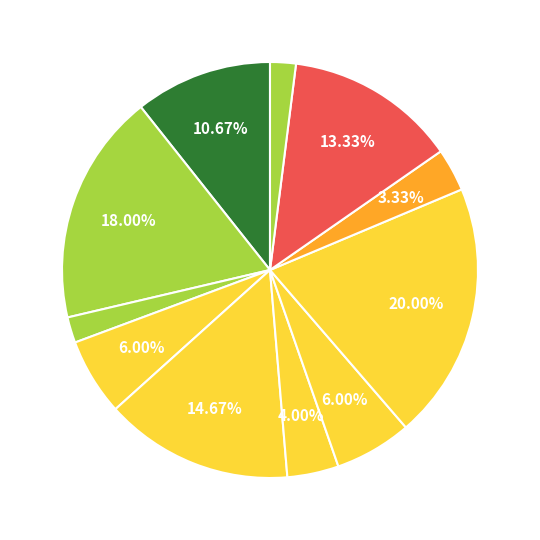

Which slice is the smallest?

呼伦贝尔市